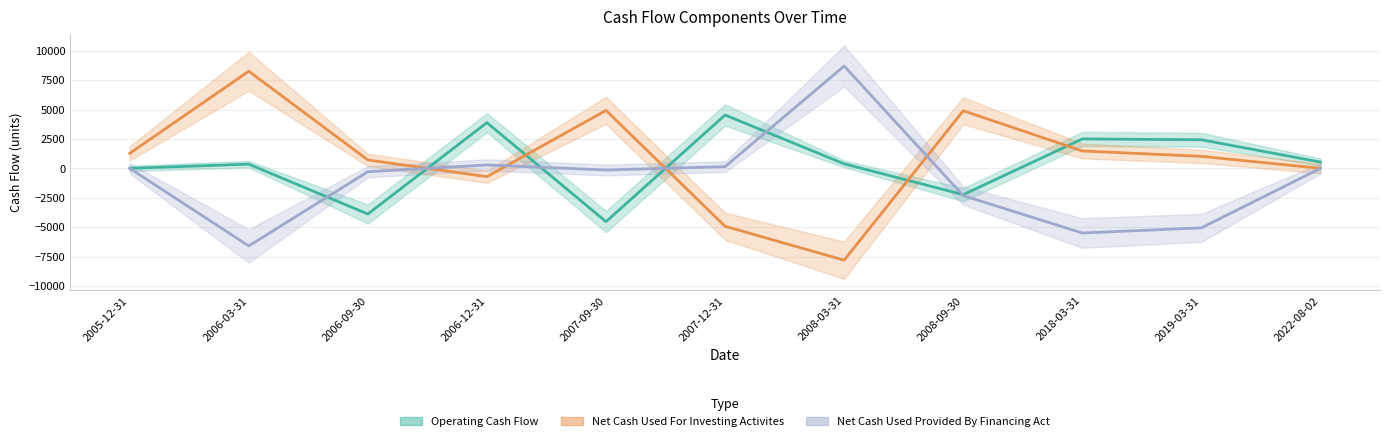

Reading left to right, transcribe all the data shown in this chart.

Operating Cash Flow: 0.0	354.1	-3884.3	3884.3	-4532.6	4532.6	382.1	-2237.2	2498.8	2429.6	532.3
Net Cash Used For Investing Activites: 1274.7	8255.3	710.2	-710.2	4926.3	-4926.3	-7810.4	4895.8	1477.8	1019.0	0.0
Net Cash Used Provided By Financing Act: 0.0	-6600.7	-286.0	286.0	-141.9	141.9	8698.2	-2318.0	-5498.3	-5061.0	0.0